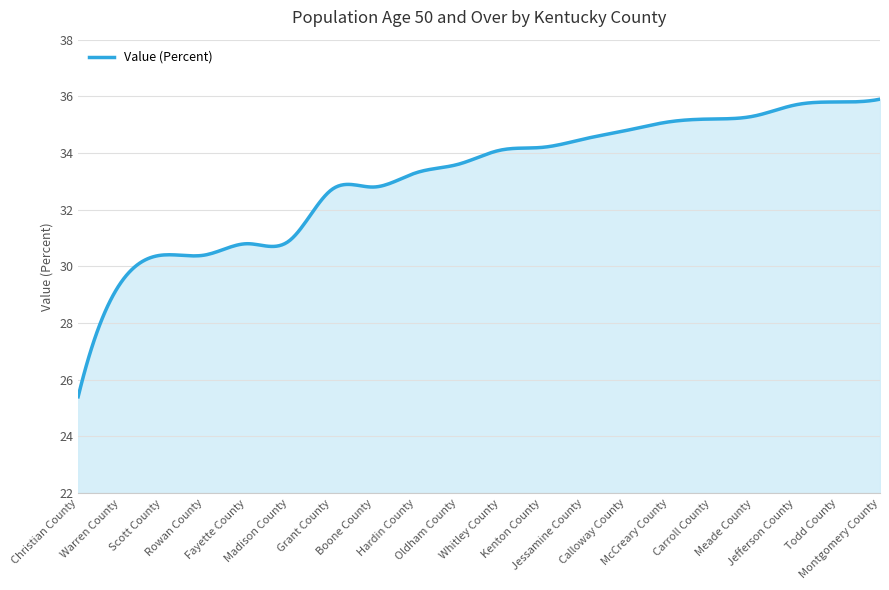

What is the difference between the maximum and minimum values?

10.5